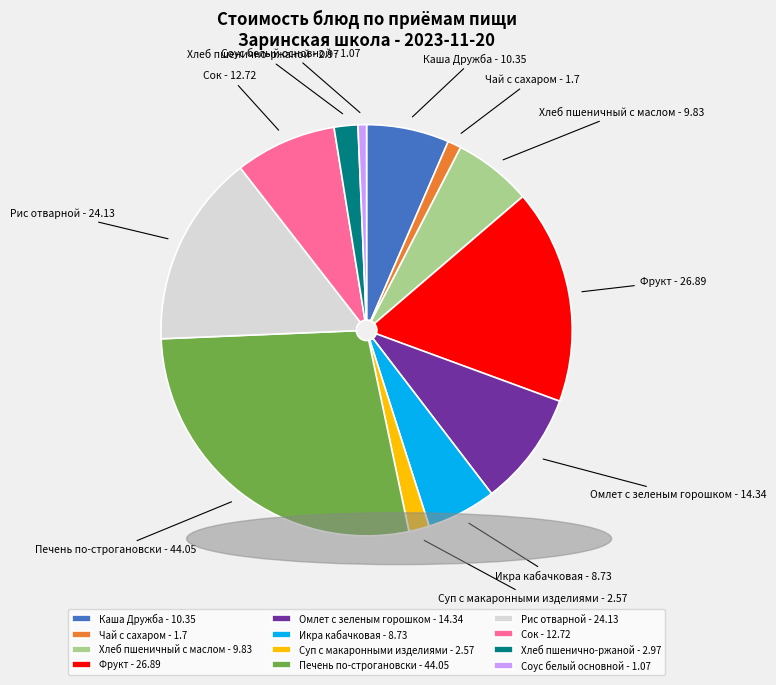

How many segments does this pie chart have?

12